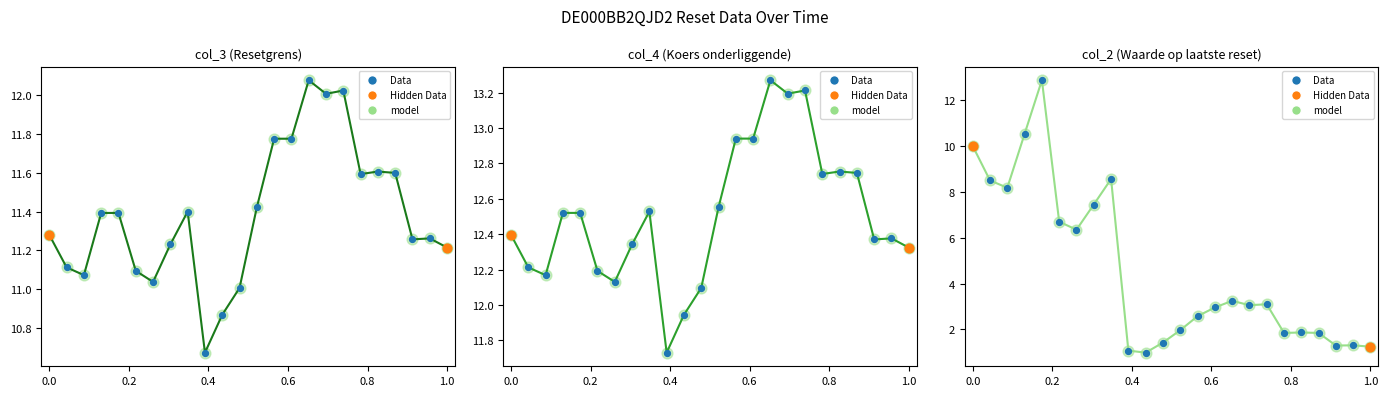

Which series reaches the maximum Y coordinate?

col_4 (Koers onderliggende)